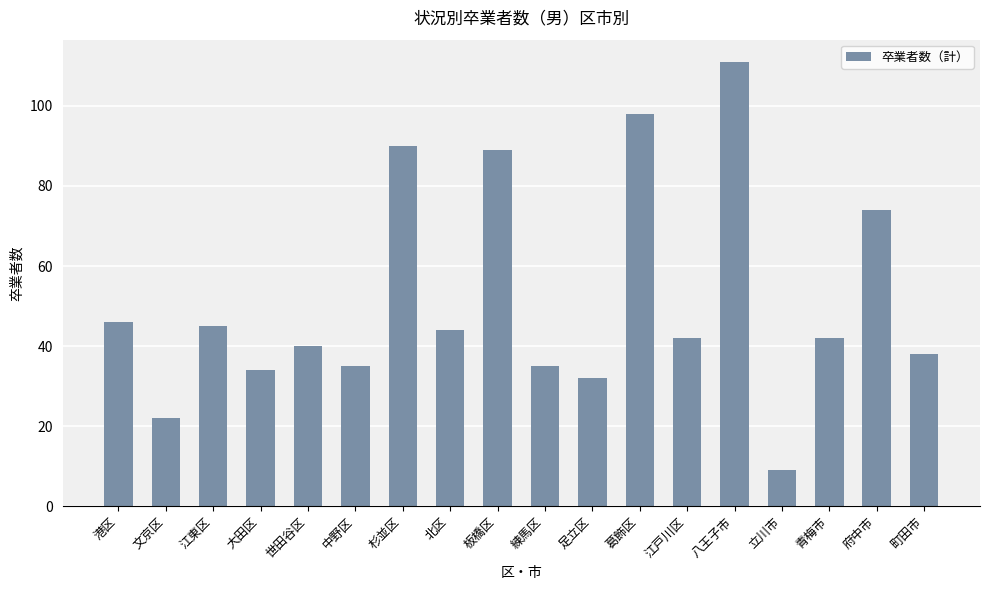

The value at 中野区 is 35. True or false?

True